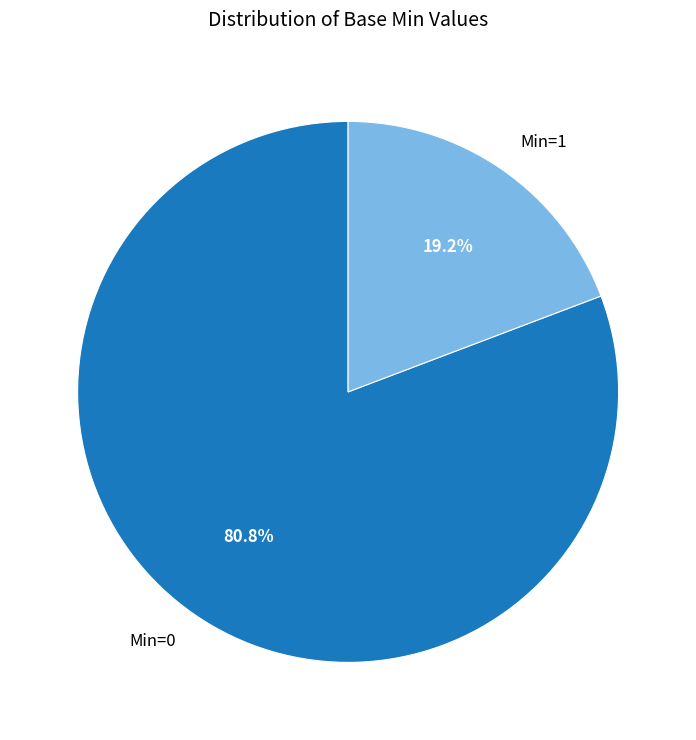

Which slice is the largest?

Min=0